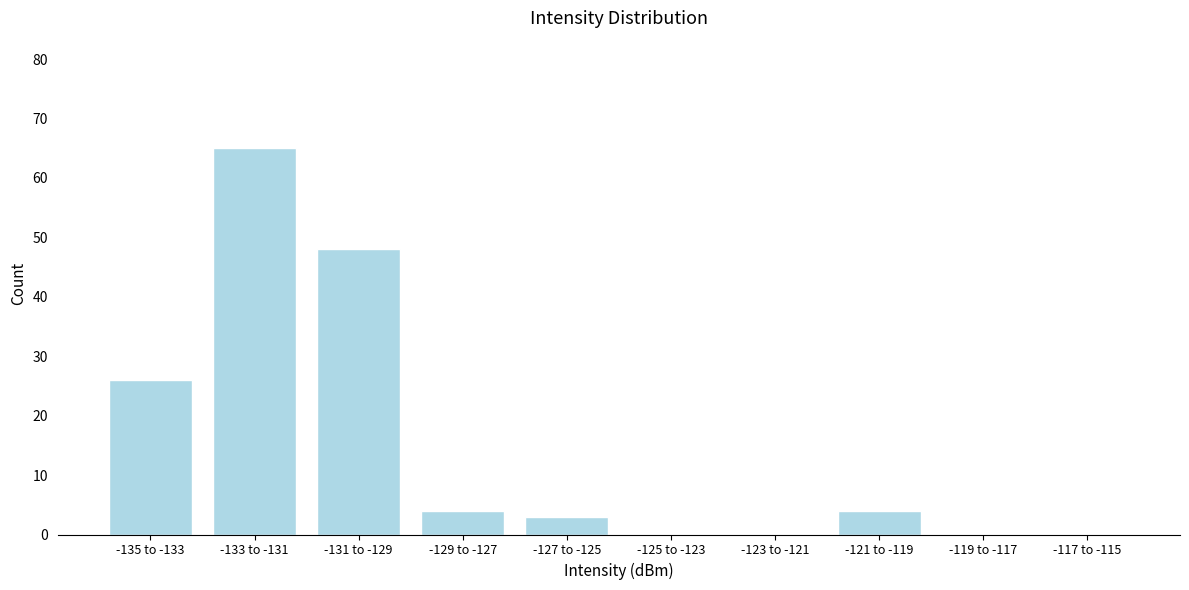

Reading left to right, what are all the values shown in this chart?

-135 to -133=26	-133 to -131=65	-131 to -129=48	-129 to -127=4	-127 to -125=3	-125 to -123=0	-123 to -121=0	-121 to -119=4	-119 to -117=0	-117 to -115=0